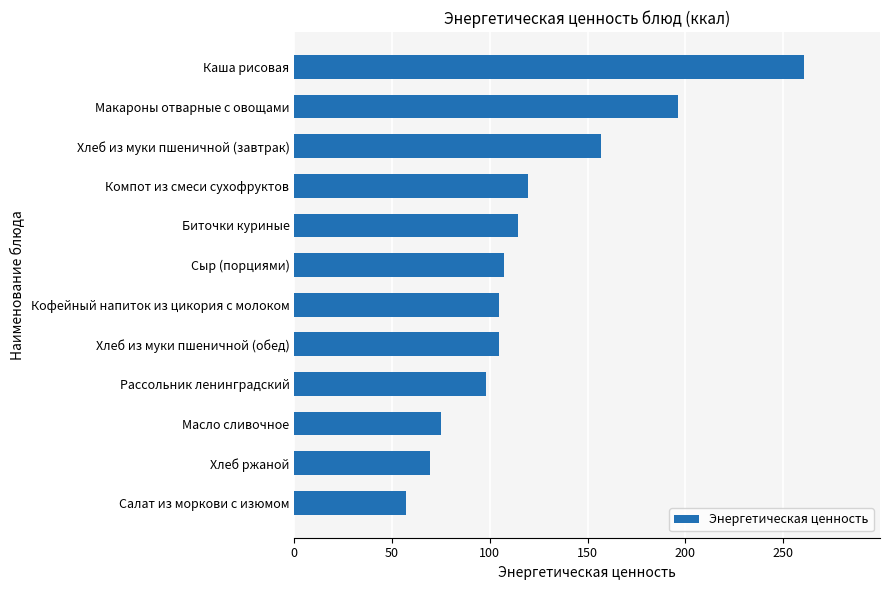

What is the approximate value at Хлеб из муки пшеничной (завтрак)?

157.0